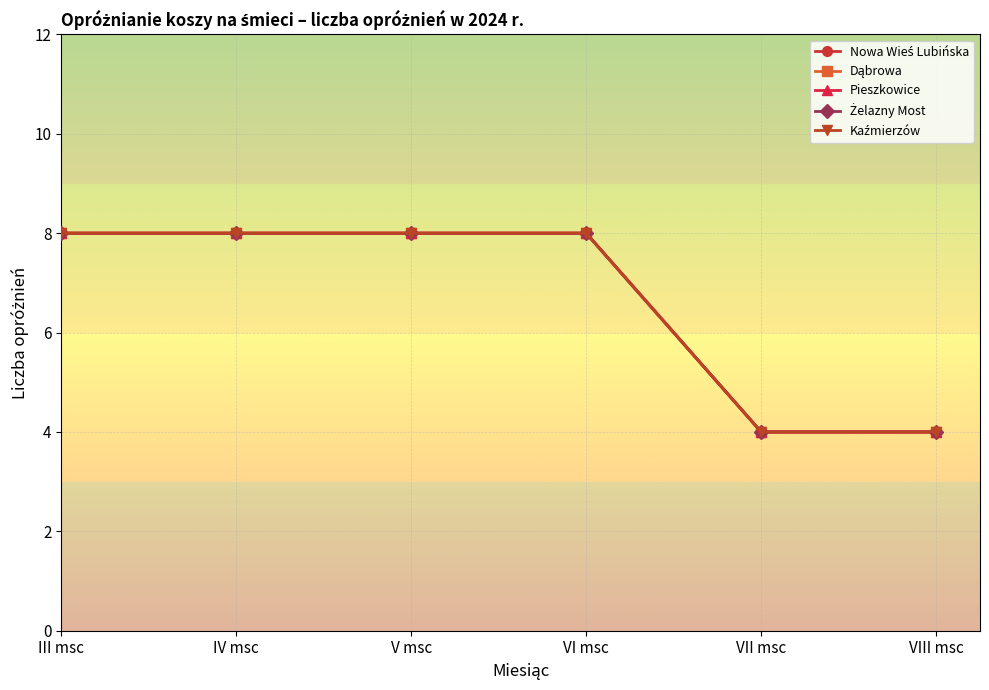

What is the label of the 4th point from the left?

VI msc